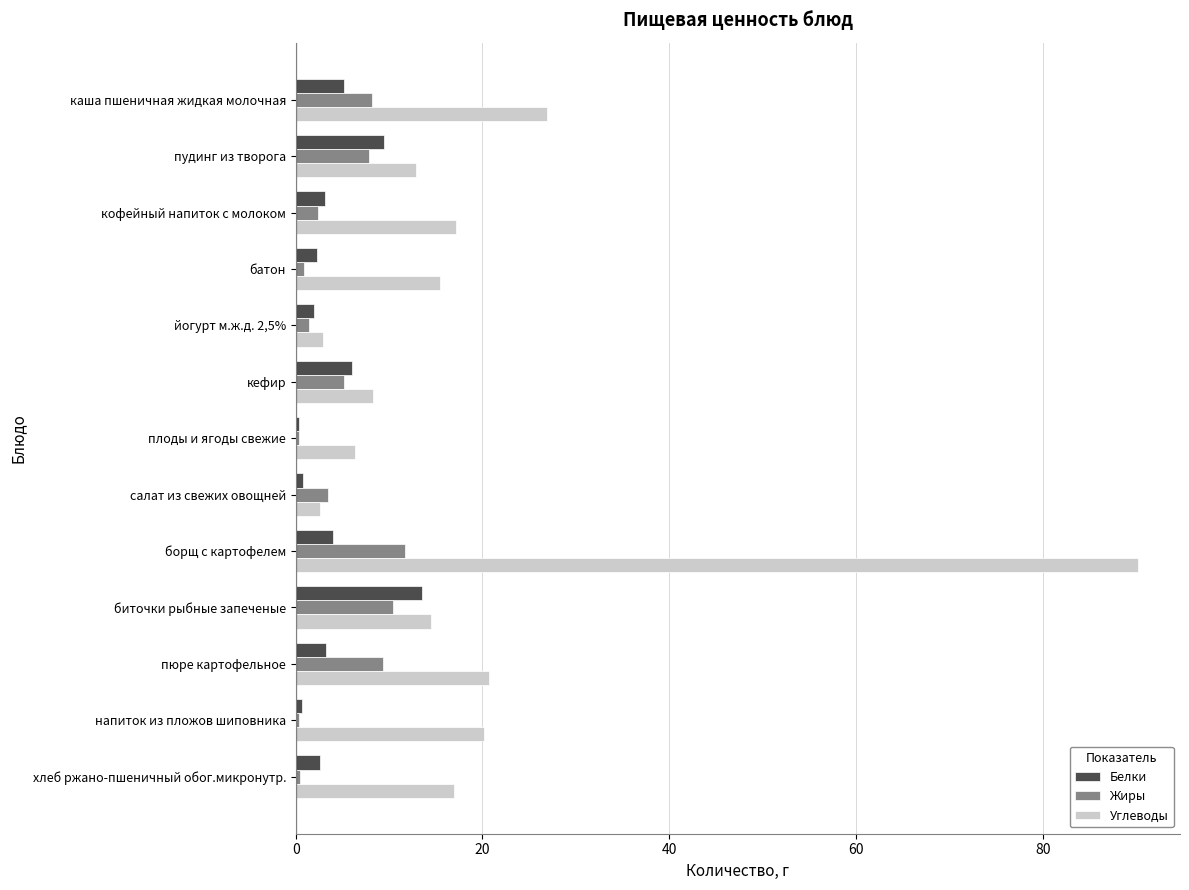

How many values in the Белки series are below 3?

6